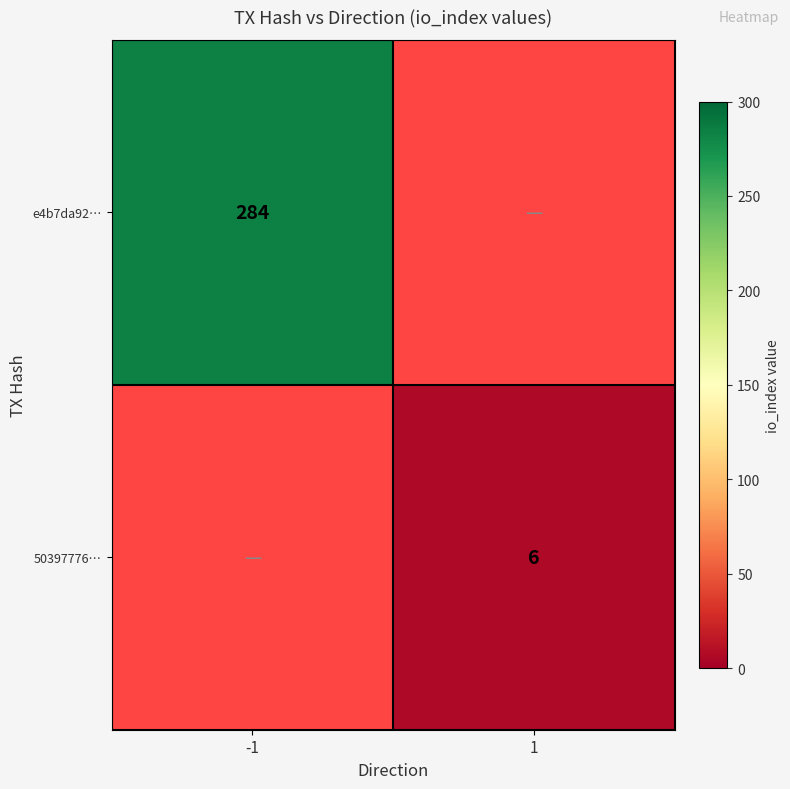

At which category does the chart reach its minimum across all series?

1